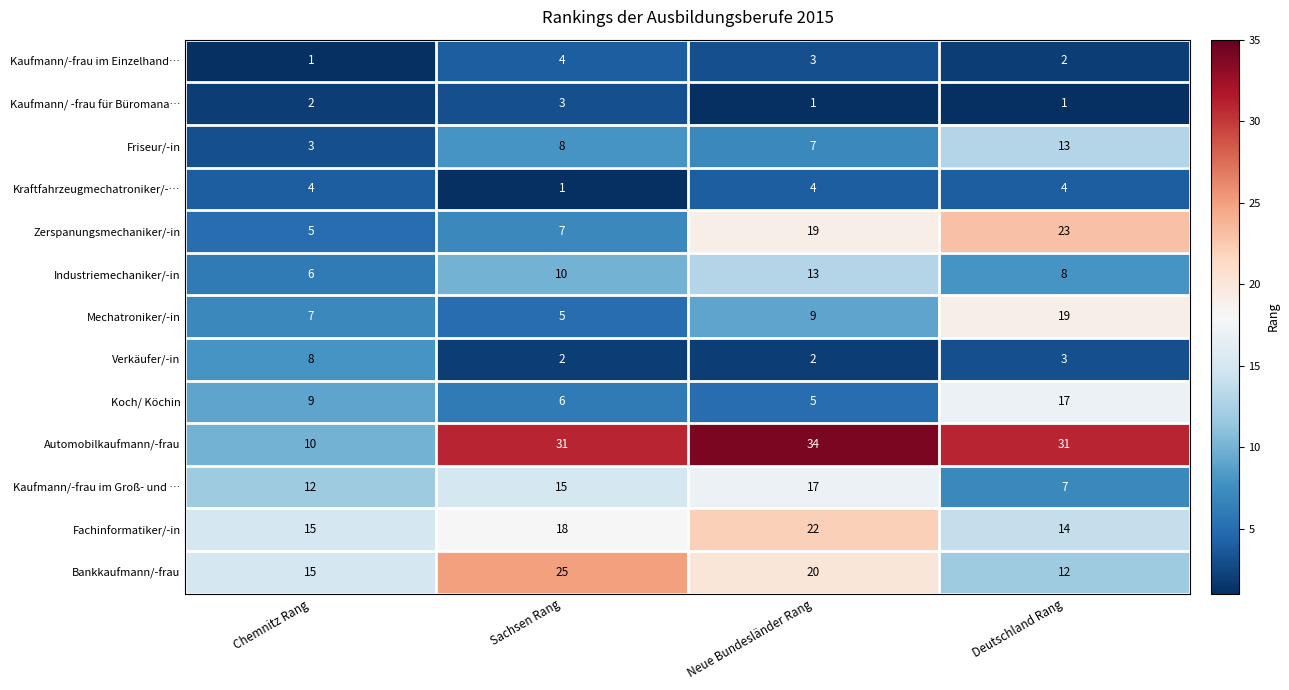

Rank the series at Sachsen Rang from highest to lowest value.

Automobilkaufmann/-frau, Bankkaufmann/-frau, Fachinformatiker/-in, Kaufmann/-frau im Groß- und …, Industriemechaniker/-in, Friseur/-in, Zerspanungsmechaniker/-in, Koch/ Köchin, Mechatroniker/-in, Kaufmann/-frau im Einzelhand…, Kaufmann/ -frau für Büromana…, Verkäufer/-in, Kraftfahrzeugmechatroniker/-…